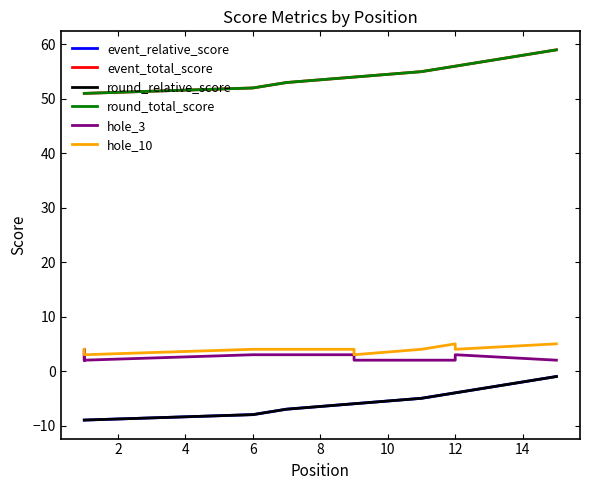

How many values in the hole_10 series are below 4?

2